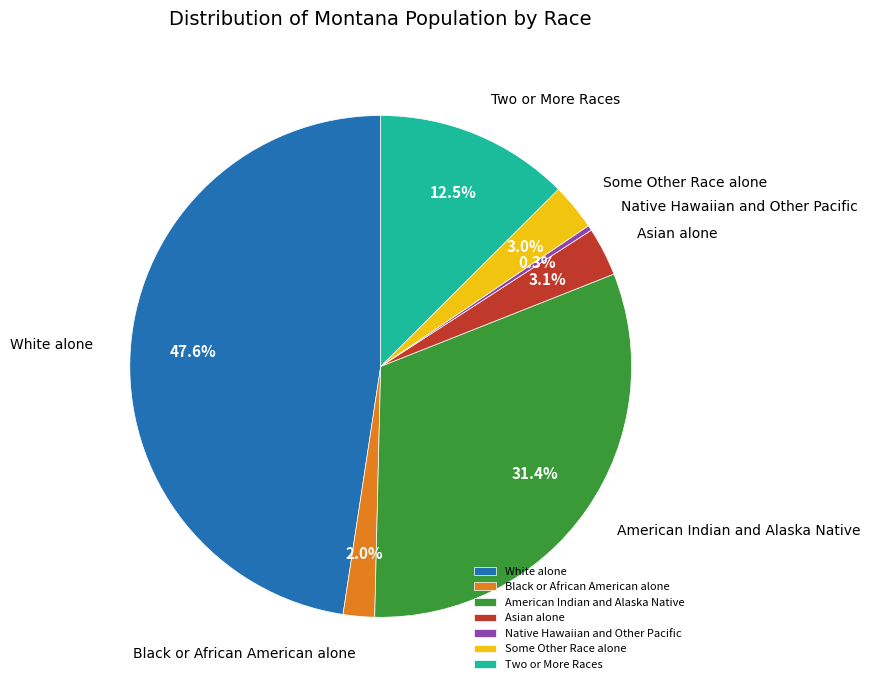

Does Asian alone account for over 50% of the chart?

No